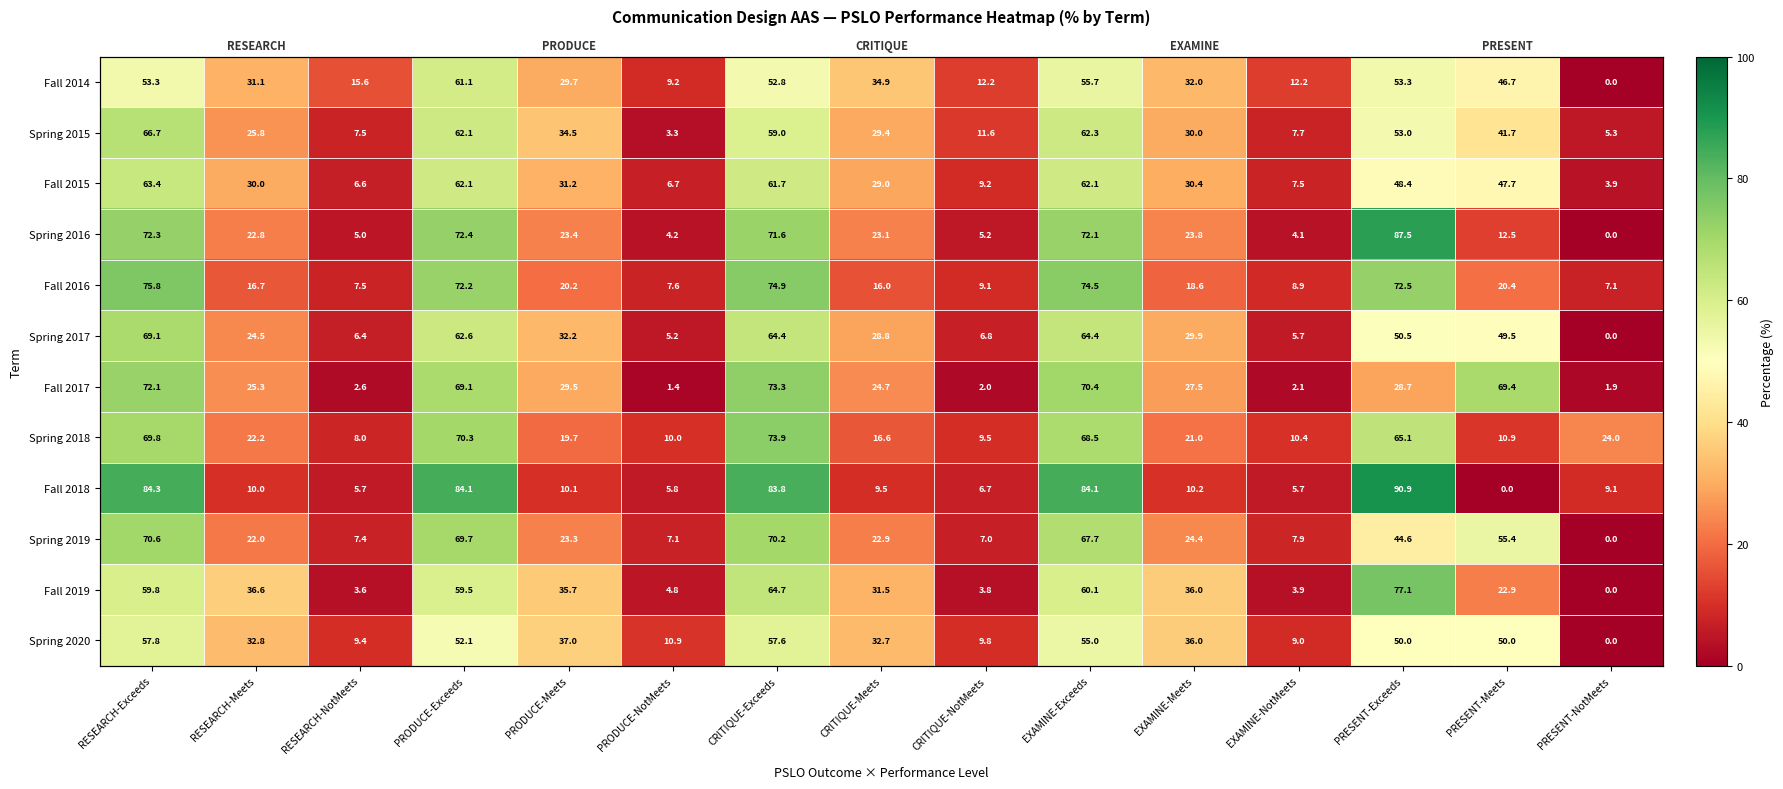

Which category has the highest value across all series?

PRESENT-Exceeds